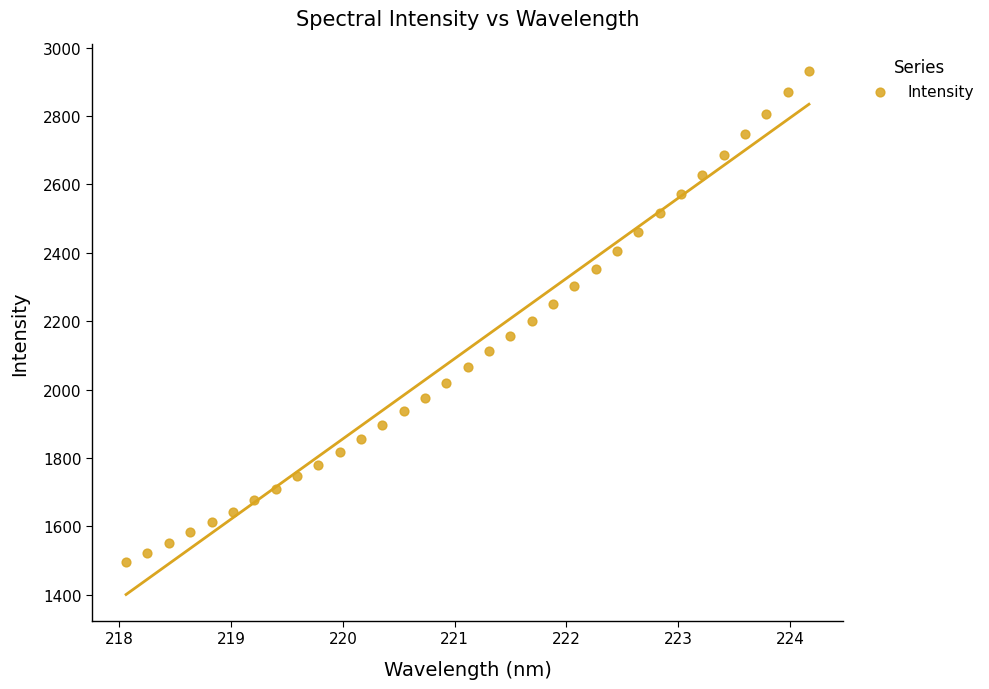

What is the range of X values (max minus min)?

6.1